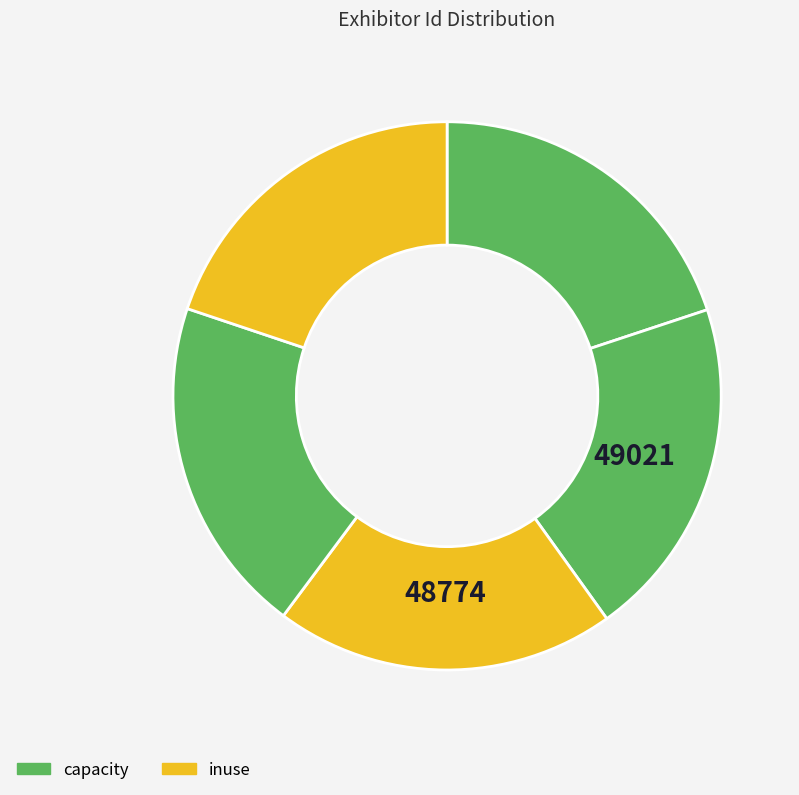

Is there a majority slice in this chart?

No